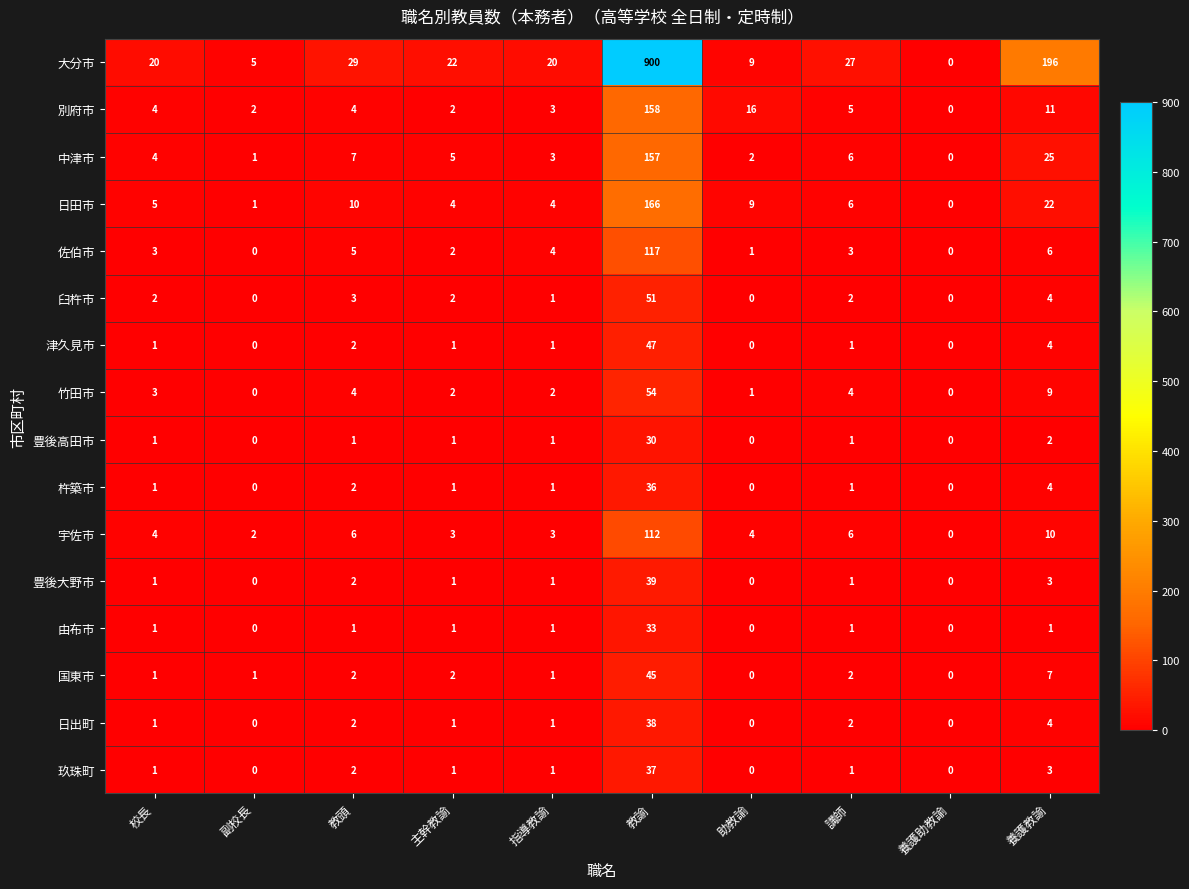

Between 副校長 and 助教諭, which series saw the biggest shift?

別府市